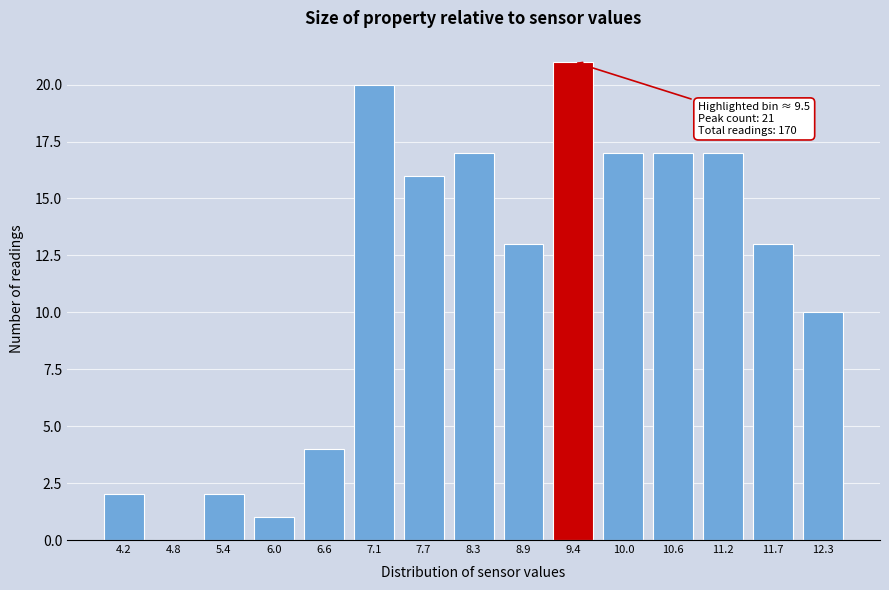

Reading left to right, what are all the values shown in this chart?

4.2=2	4.8=0	5.4=2	6.0=1	6.6=4	7.1=20	7.7=16	8.3=17	8.9=13	9.4=21	10.0=17	10.6=17	11.2=17	11.7=13	12.3=10